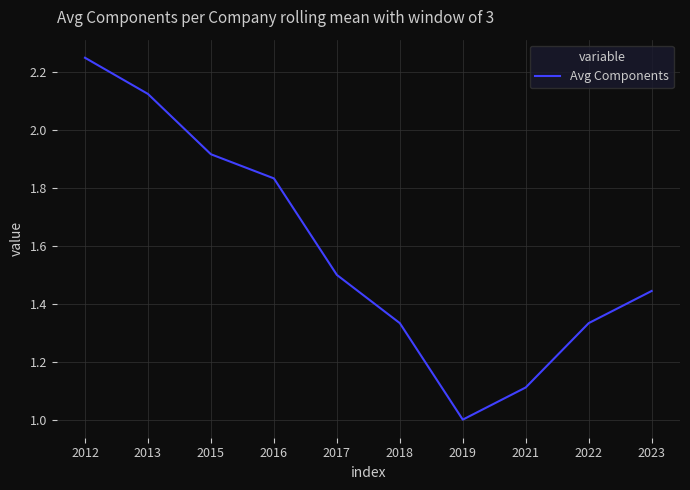

What is the difference between the second highest and second lowest values?

1.0